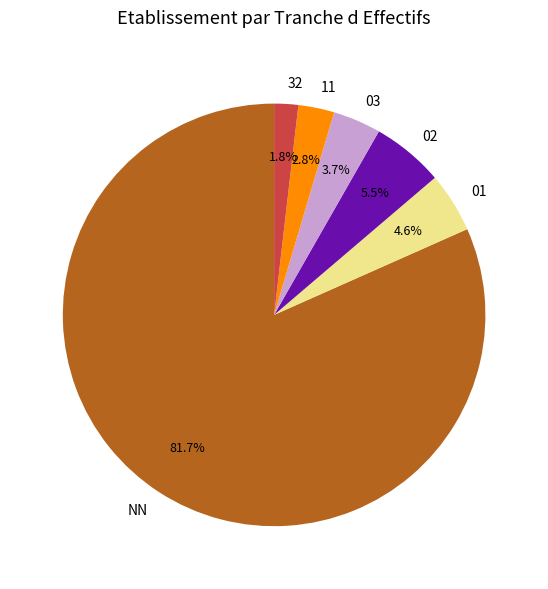

How many segments does this pie chart have?

6